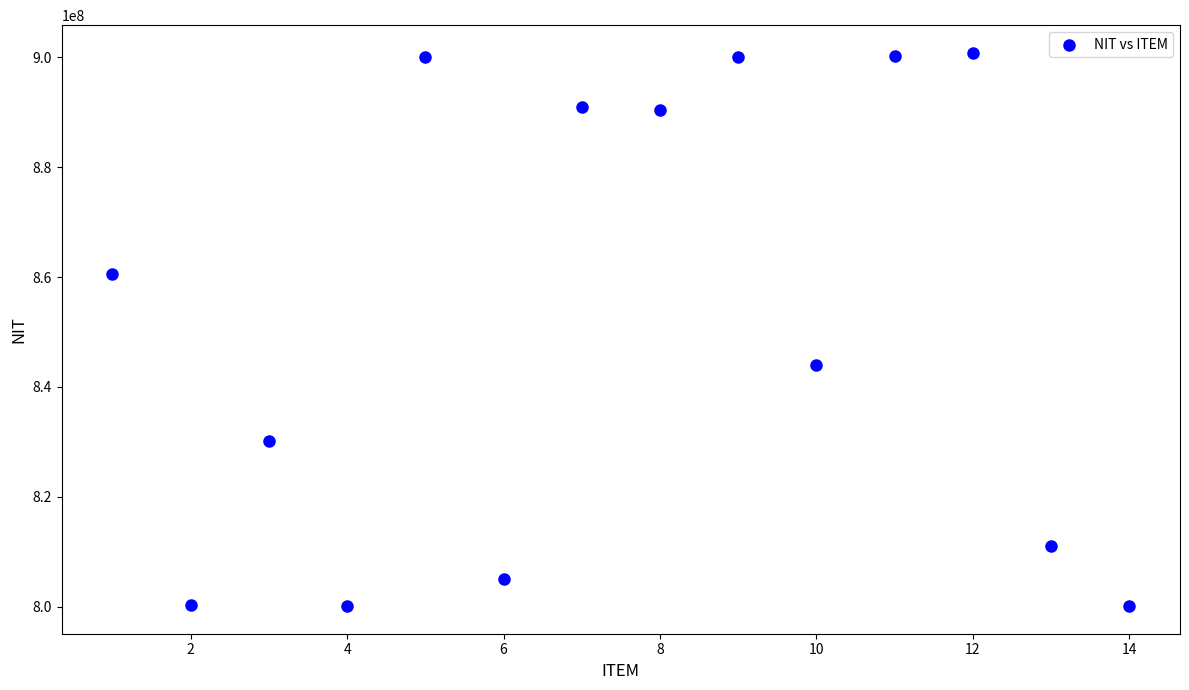

What Y value in the scatter plot is closest to 850459756?

844000518